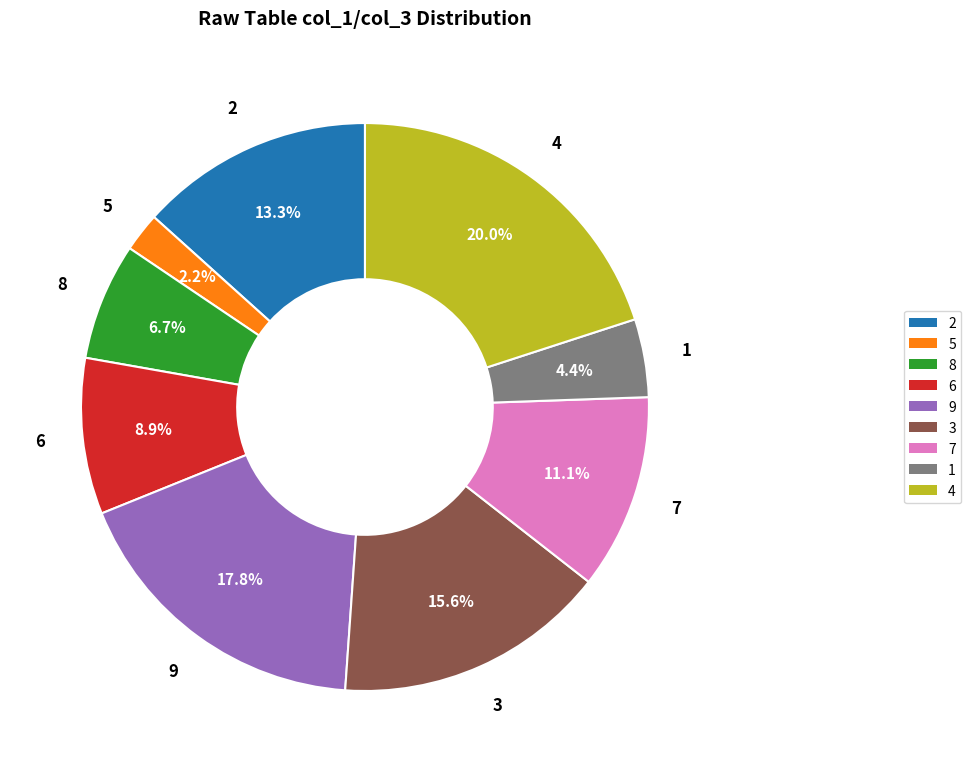

To the nearest percent, what is the average slice percentage?

11%